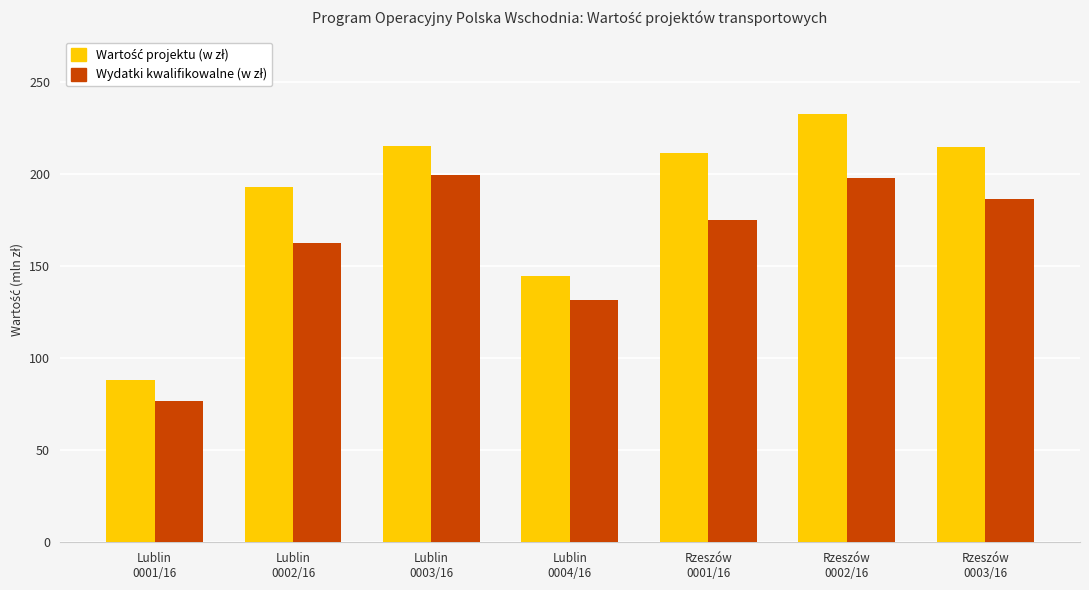

What is the greatest value displayed?

232.5